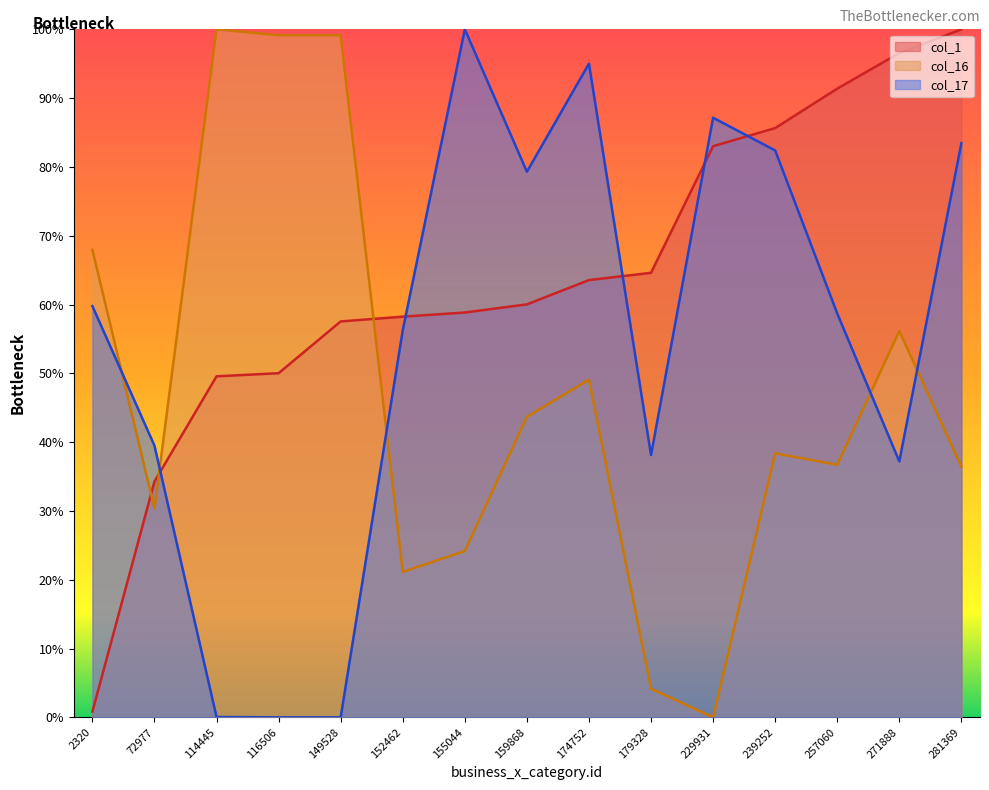

Is it true that col_17 equals 0.0 at 114445?

True